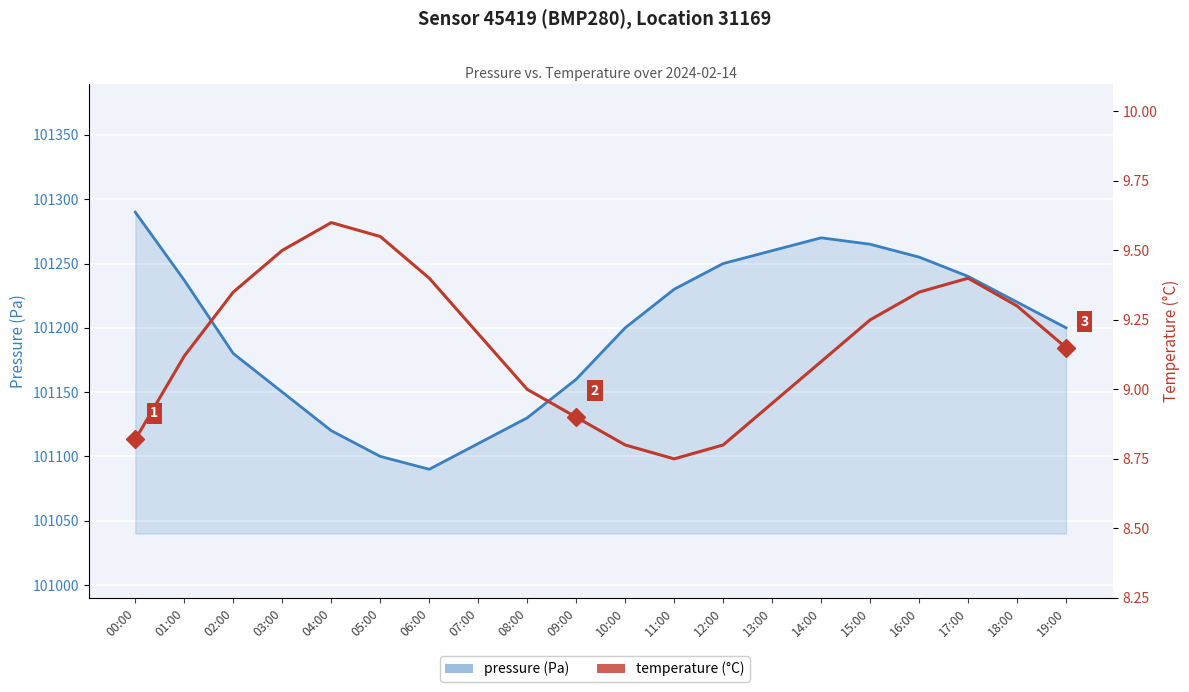

How many data points does each series have?

20